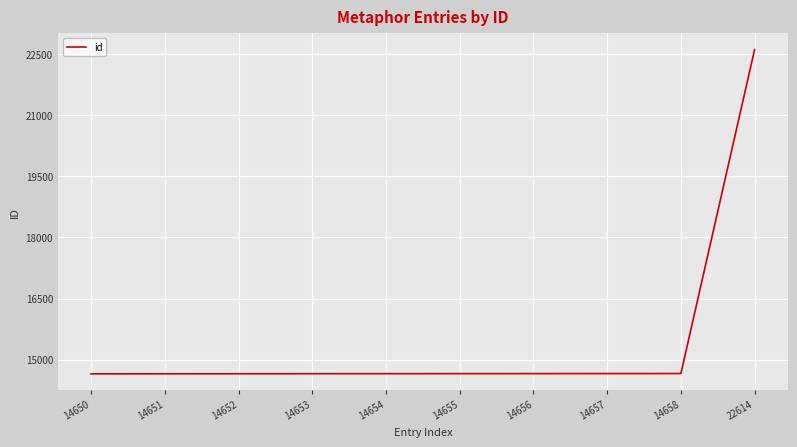

What is the difference between the maximum and minimum values?

7964